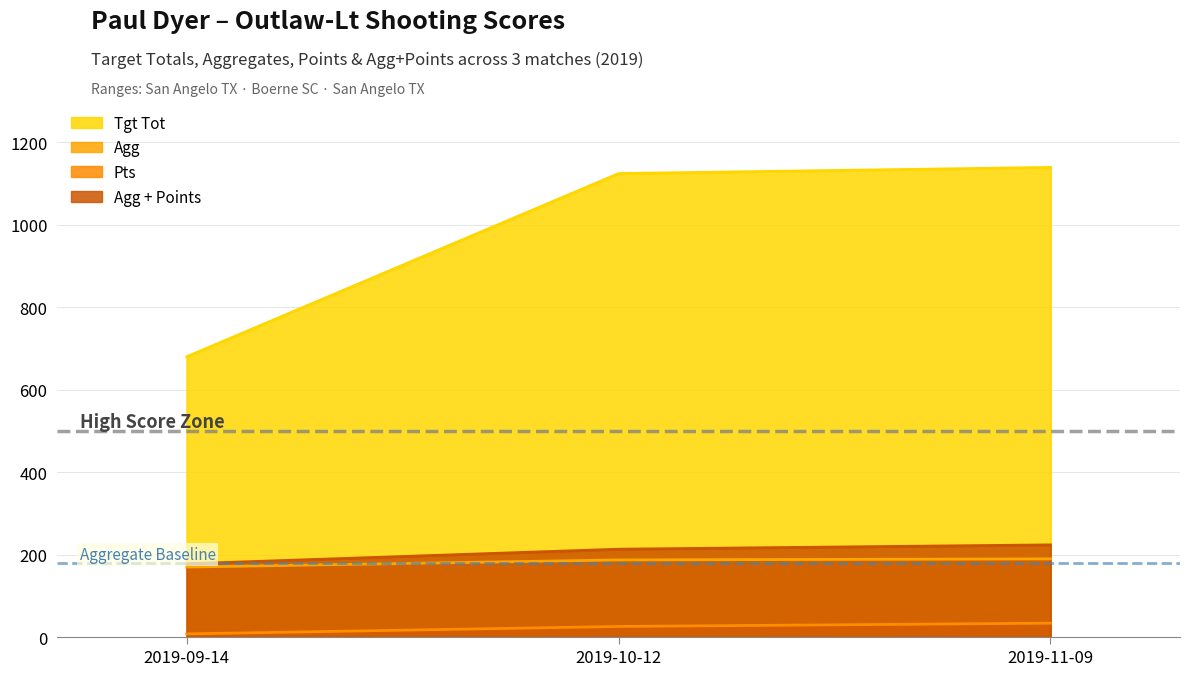

The Tgt Tot series shows 272.3 at 2019-09-14. True or false?

False